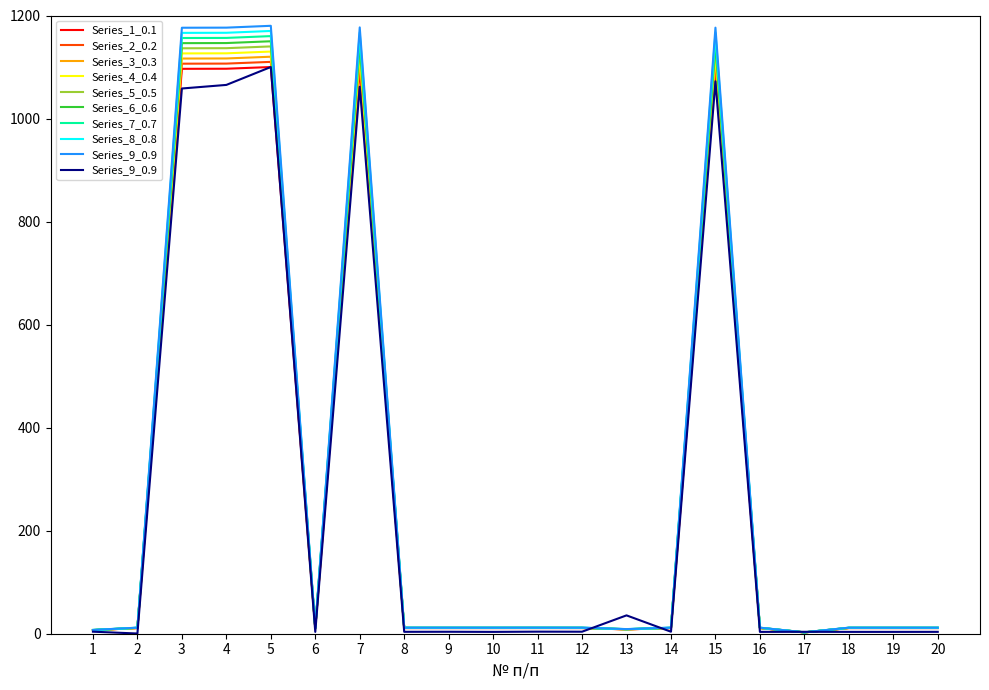

Does the chart display data point markers on the line(s)?

No